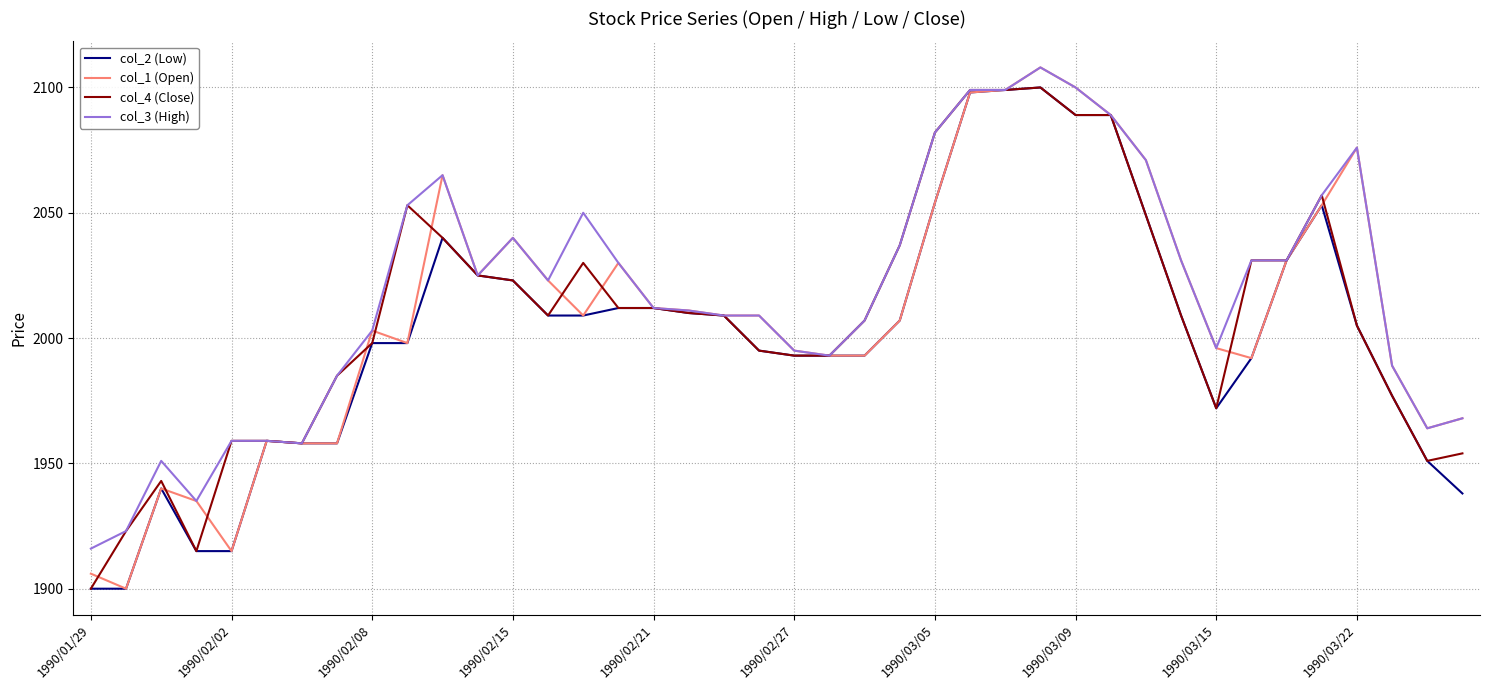

What are all the series names shown in the legend?

col_2 (Low), col_1 (Open), col_4 (Close), col_3 (High)